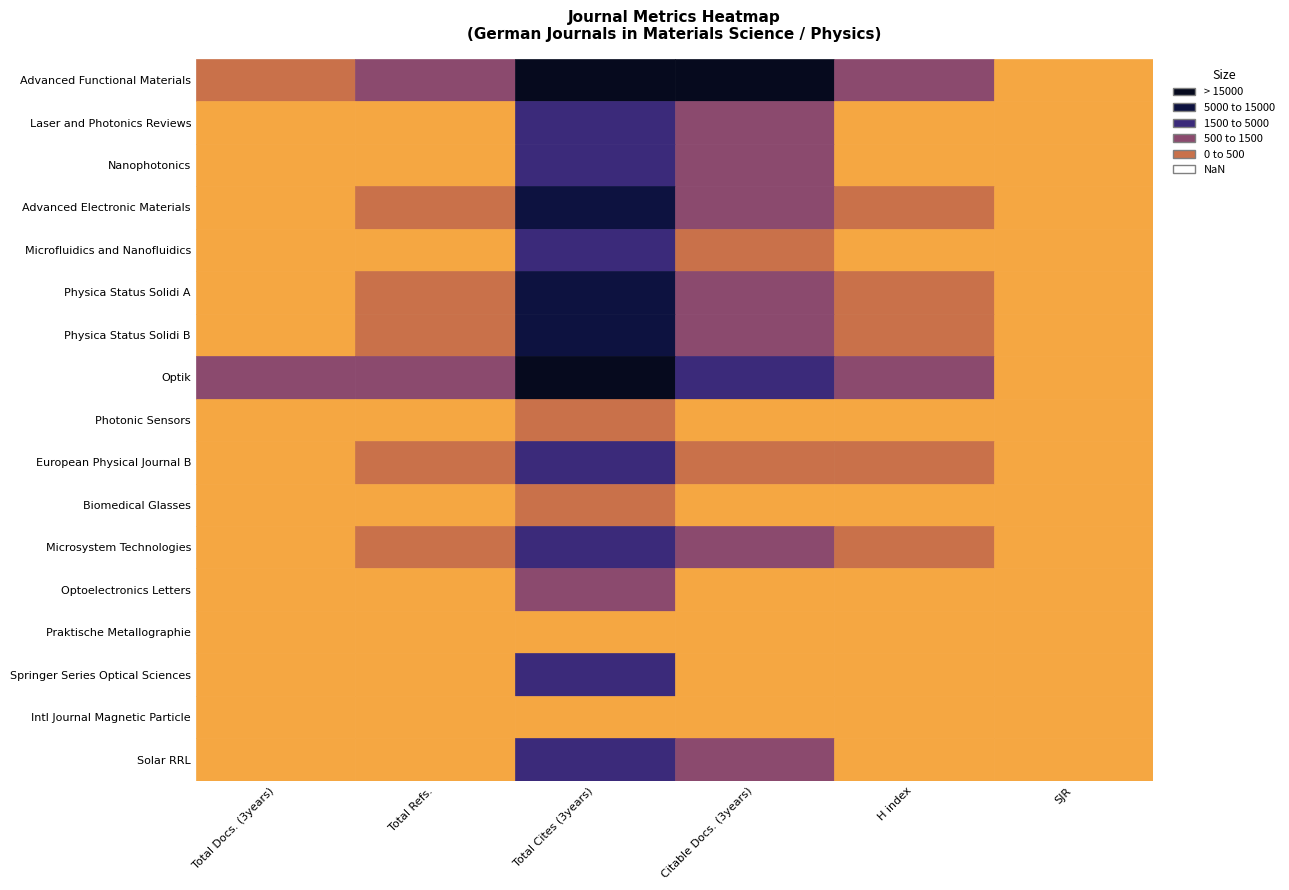

What is the difference between the maximum and minimum values in the Optik series?

50431